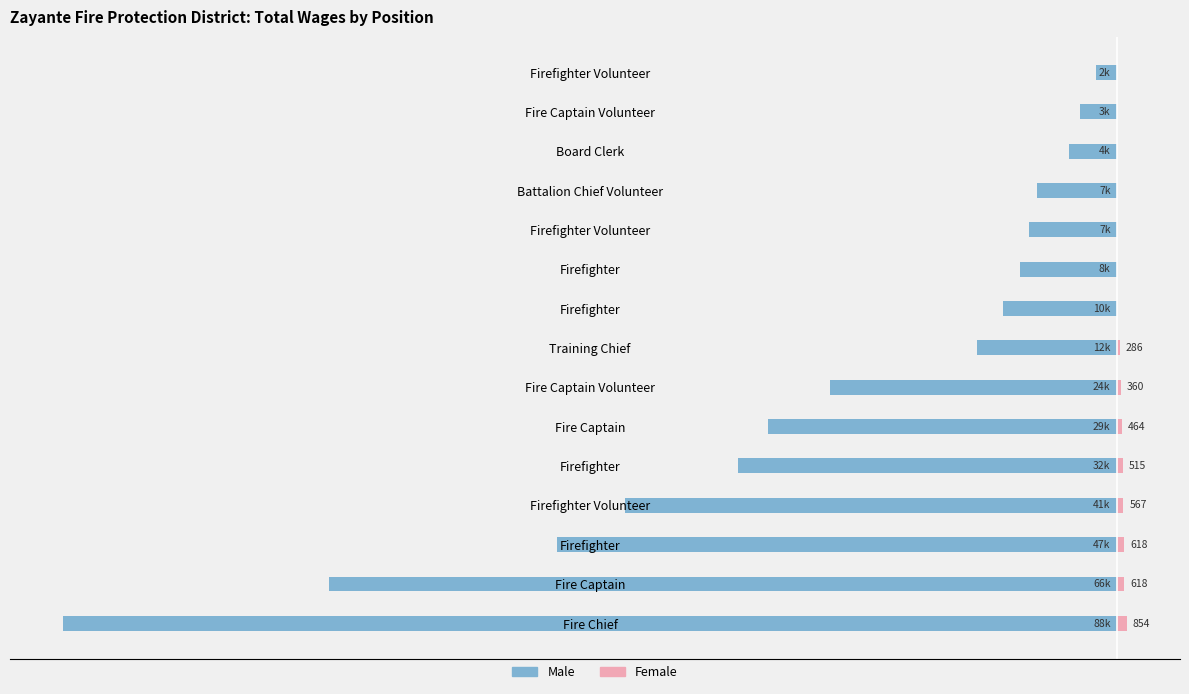

True or false: Male has a value of -2366 at Firefighter Volunteer.

False